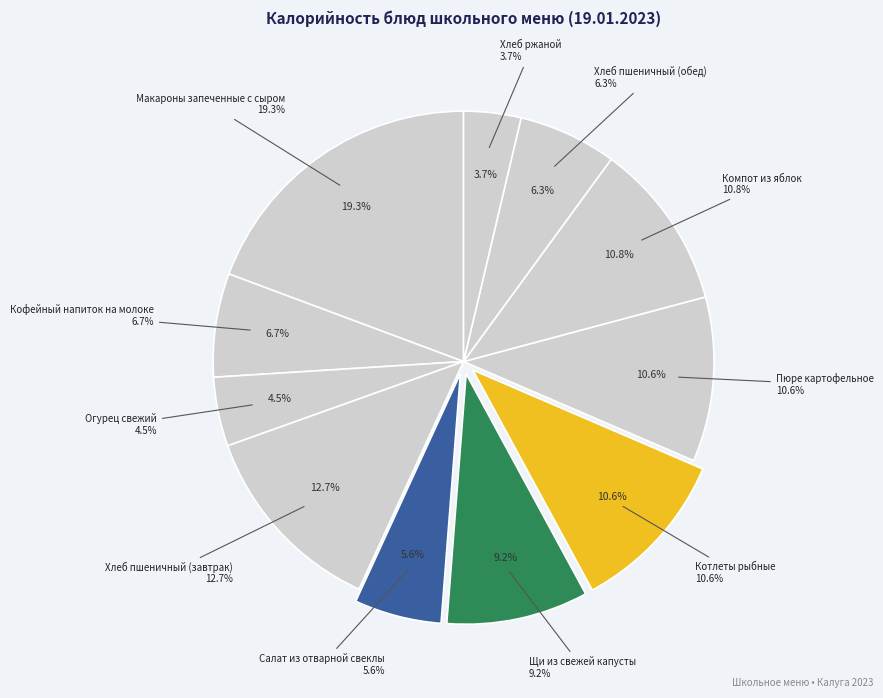

Count the number of slices in the pie.

11